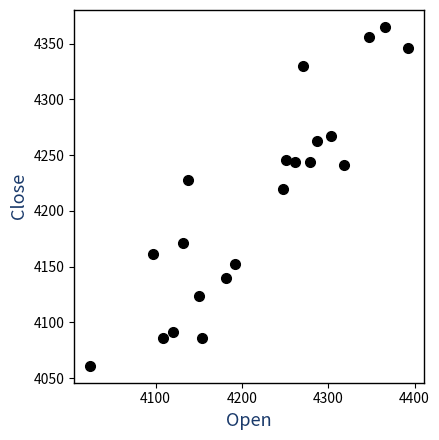

What Y value in the scatter plot is closest to 4213?

4220